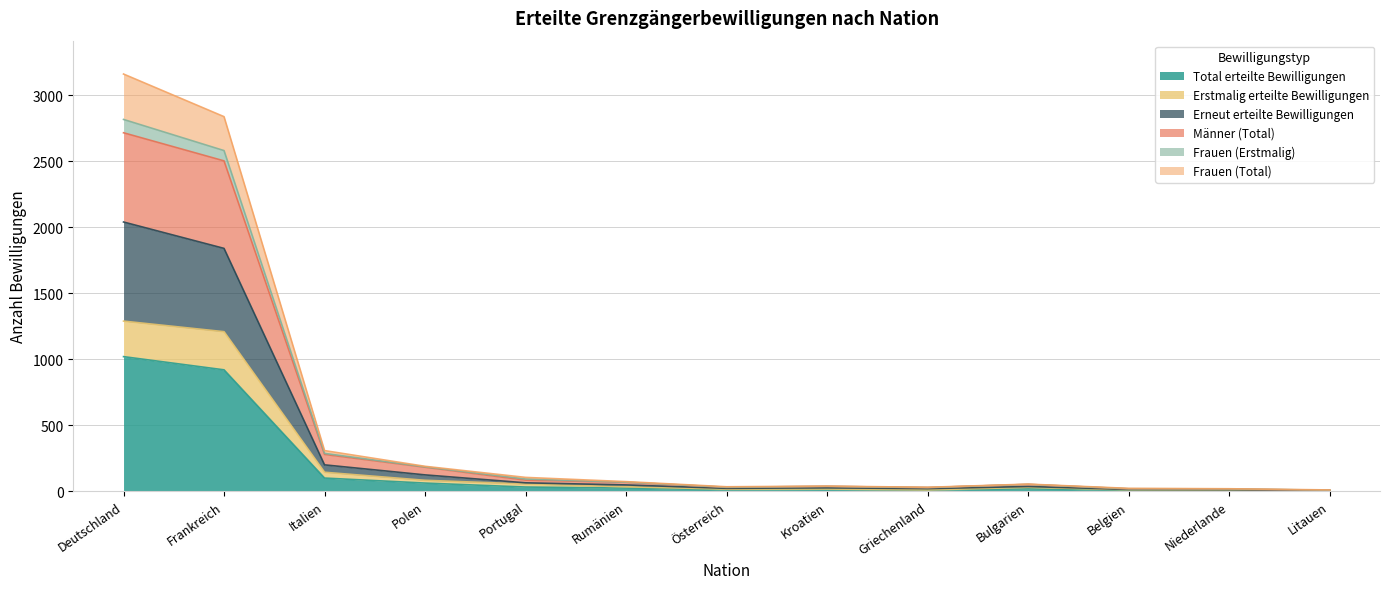

What is the highest value of the Total erteilte Bewilligungen series?

1020